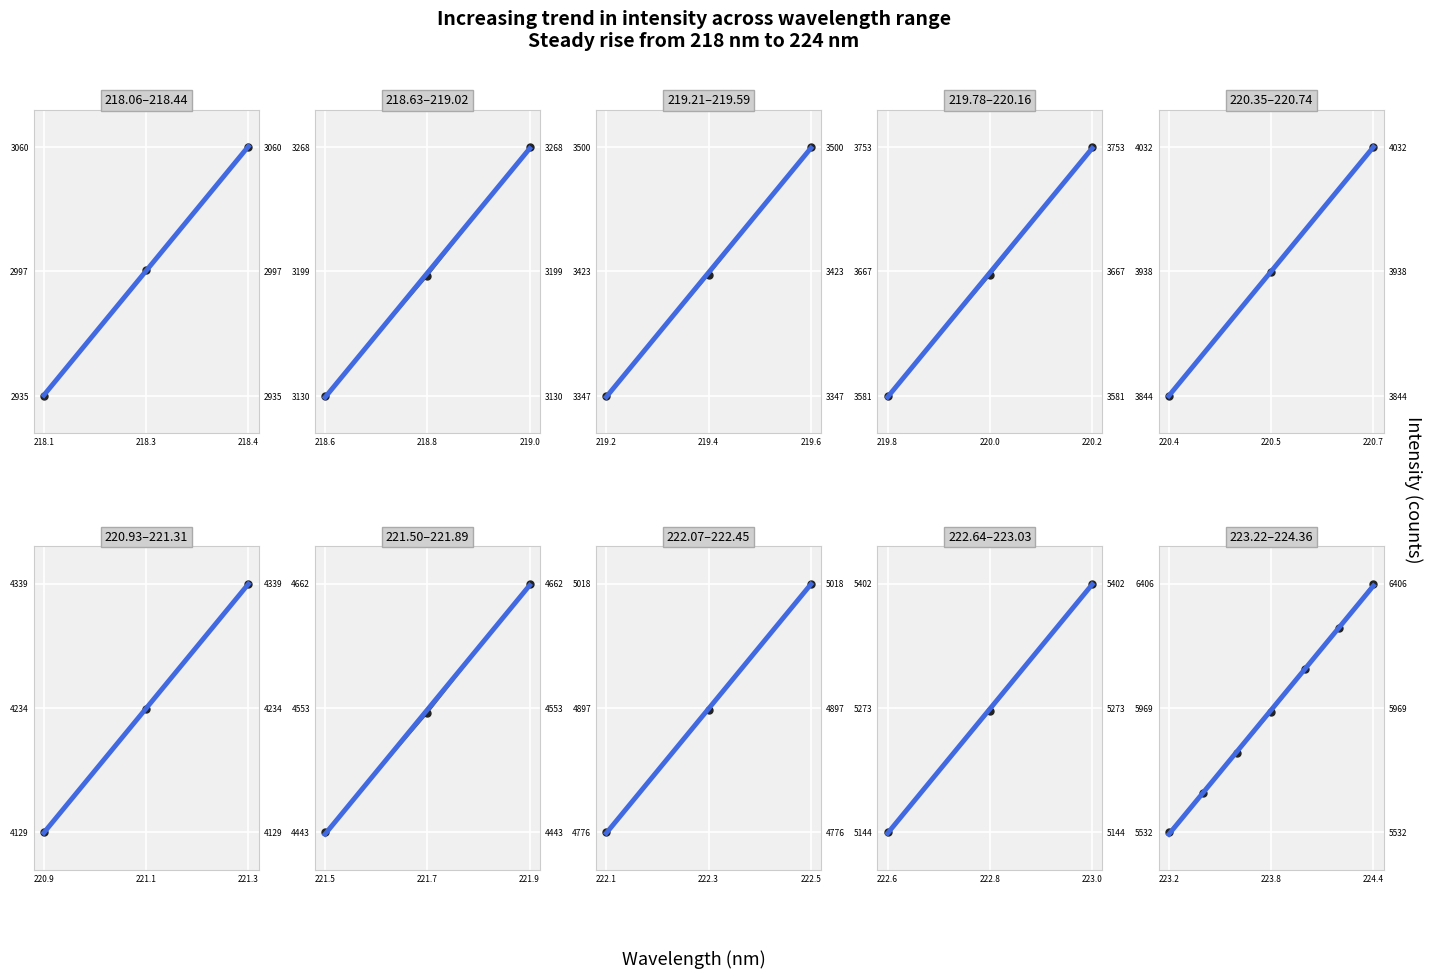

True or false: Intensity has more than 0 points higher than both neighbors.

False